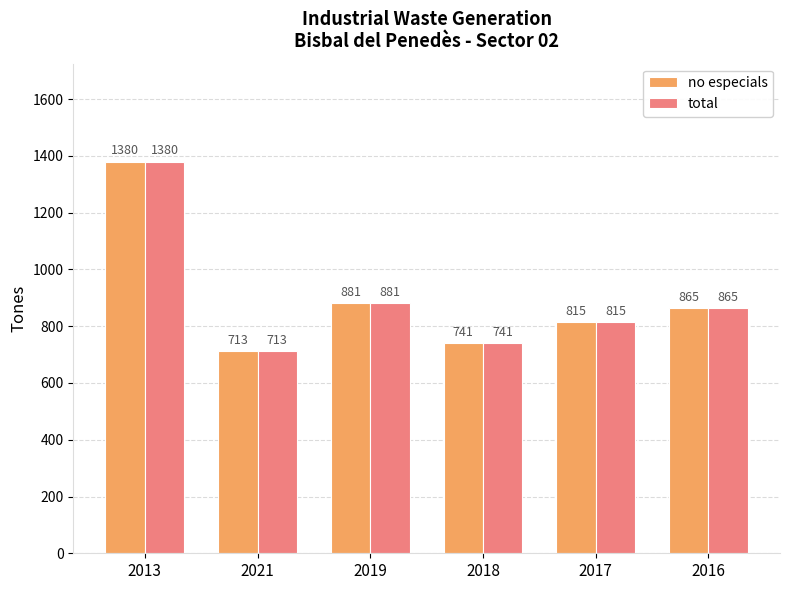

What is the sum of the total values at 2013 and 2021?

2093